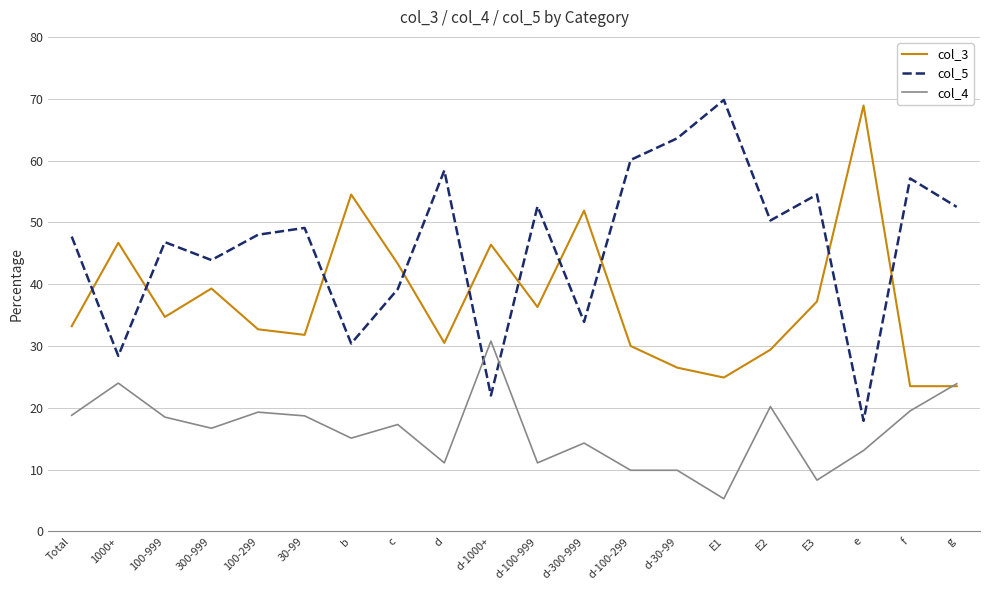

At c, list the series in order from largest to smallest.

col_3, col_5, col_4